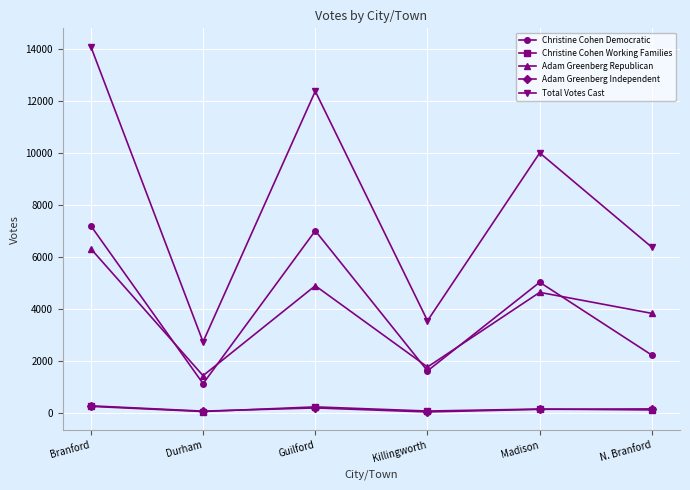

At how many categories does at least one series exceed 9584?

3